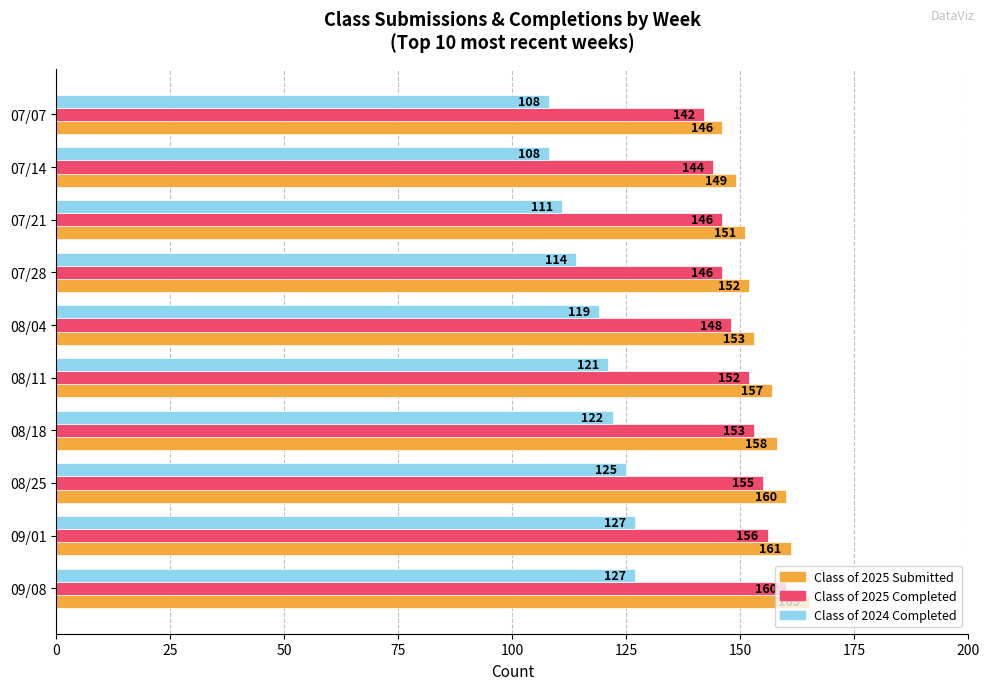

Is the value of Class of 2024 Completed at 08/25 greater than the value of Class of 2025 Submitted at 08/04?

No